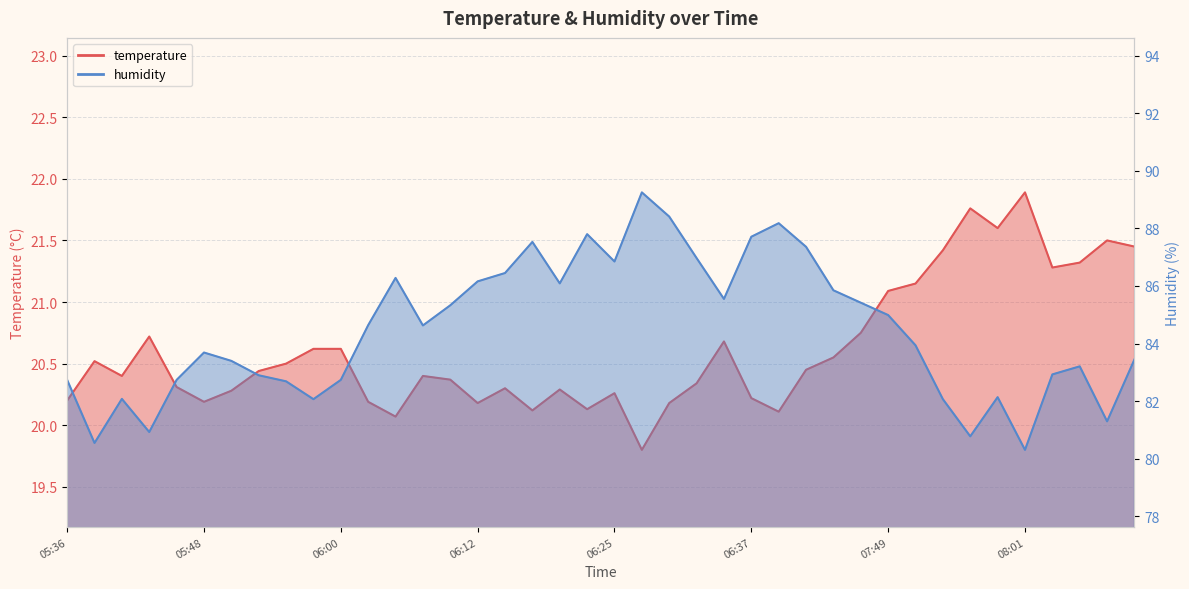

What is the label of the 9th point from the right?

07:51